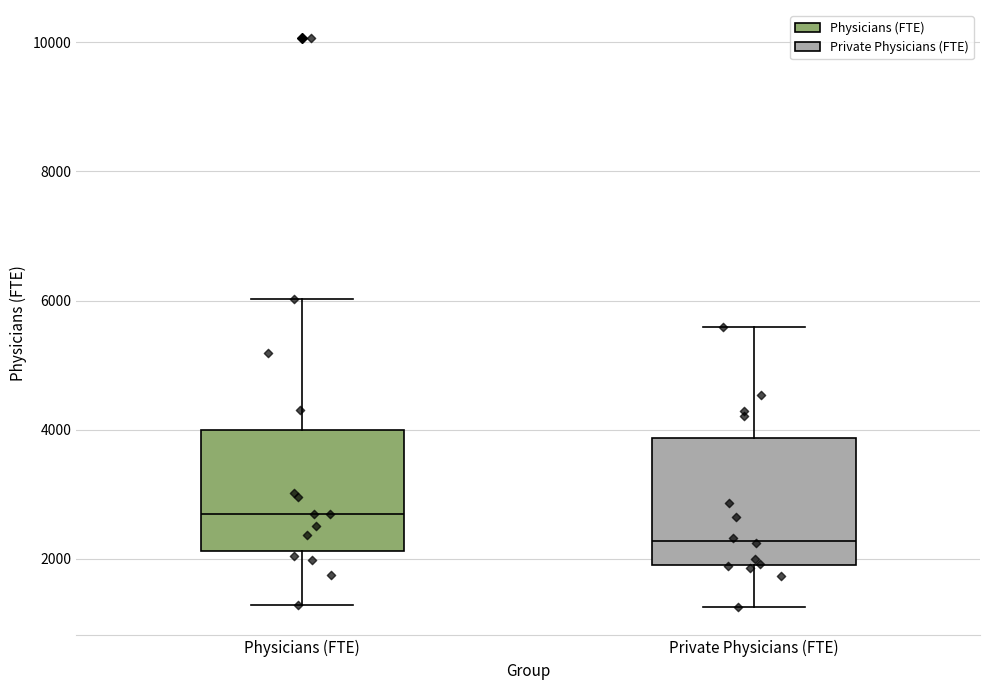

Reading left to right, read every box against the y-axis: the position of its median line, the range the box covers, and the ends of its whiskers. The values are not printed on the chart, so give them approximately, as read against the axis.

Physicians (FTE): median 2600, box 2200 to 4000, whiskers 1200 to 6000
Private Physicians (FTE): median 2200, box 1800 to 3800, whiskers 1200 to 5600